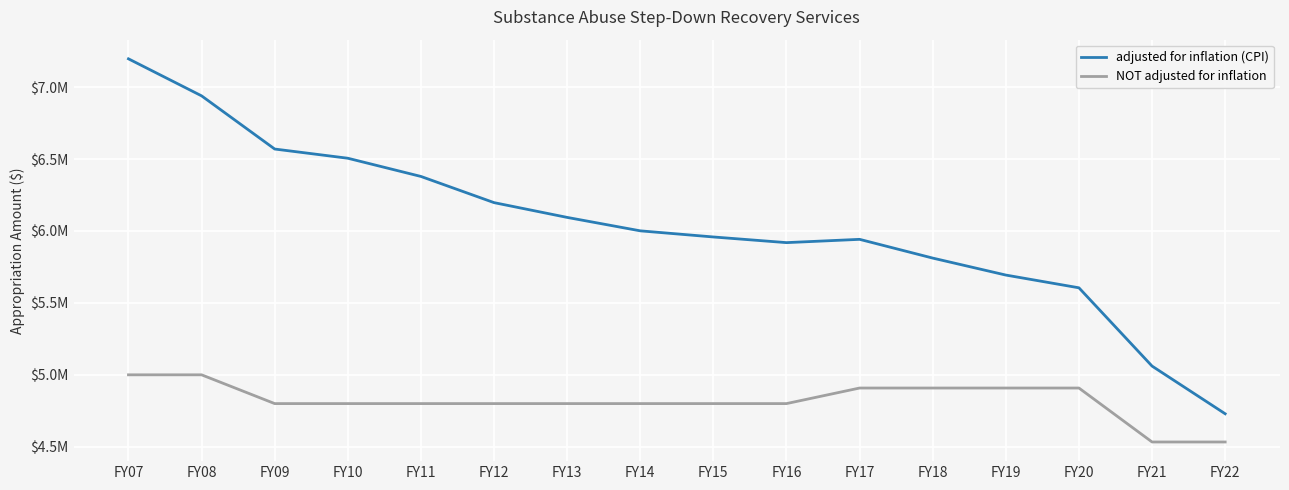

Reading left to right, list all the values displayed in this chart.

adjusted for inflation (CPI): FY07=7196412	FY08=6938994	FY09=6569430	FY10=6505400	FY11=6378860	FY12=6196868	FY13=6094157	FY14=6000787	FY15=5958155	FY16=5918829	FY17=5941685	FY18=5811412	FY19=5693379	FY20=5604797	FY21=5060734	FY22=4729295
NOT adjusted for inflation: FY07=5000000	FY08=5000000	FY09=4800000	FY10=4800000	FY11=4800000	FY12=4800000	FY13=4800000	FY14=4800000	FY15=4800000	FY16=4800000	FY17=4908180	FY18=4908180	FY19=4908180	FY20=4908180	FY21=4533180	FY22=4533180